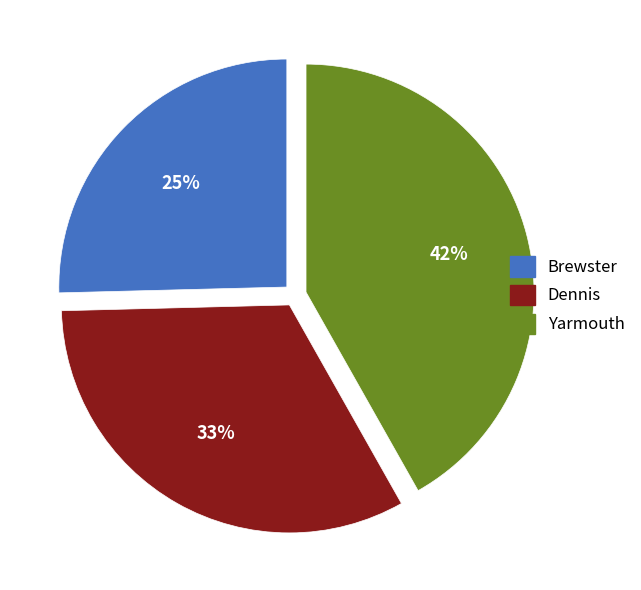

Which category has the smallest portion of the pie?

Brewster